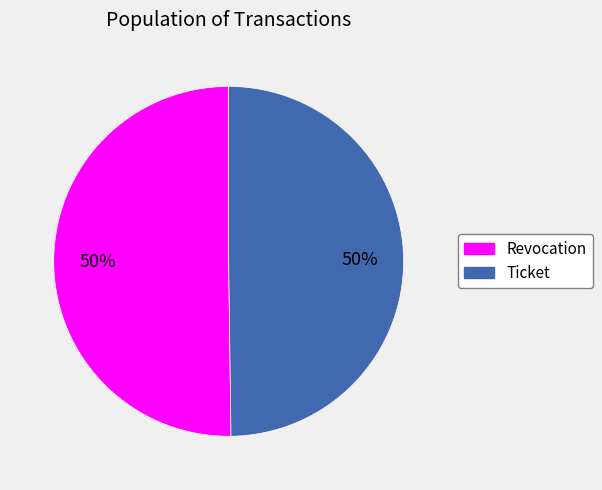

Do Ticket and Revocation together represent more than half of the pie?

Yes